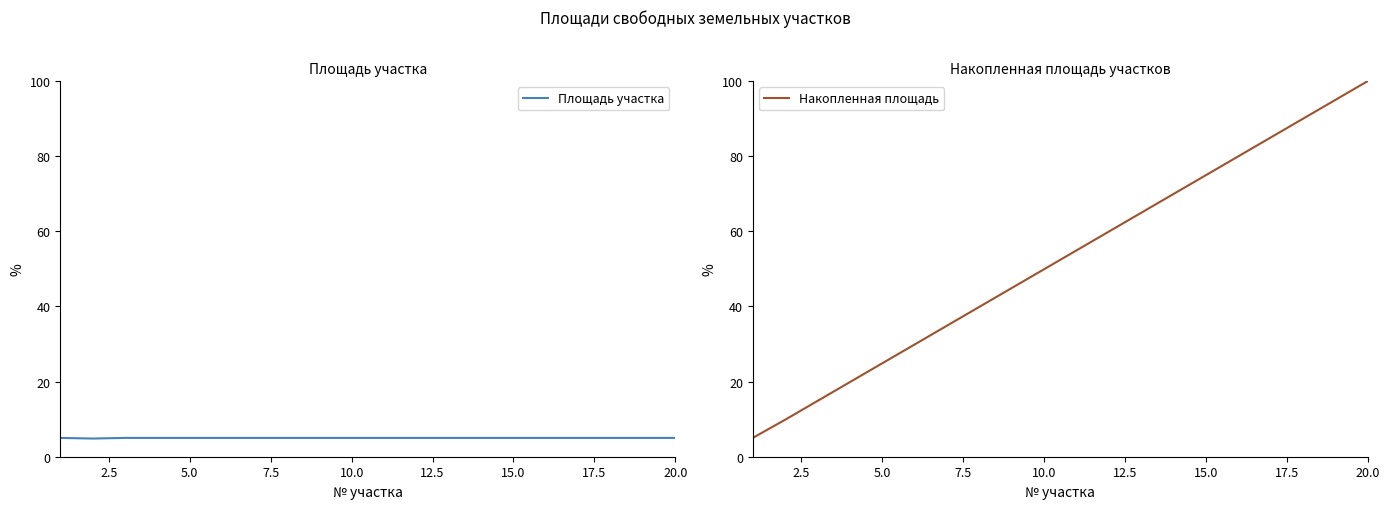

The Площадь участка series shows 1.6 at 5.0. True or false?

False